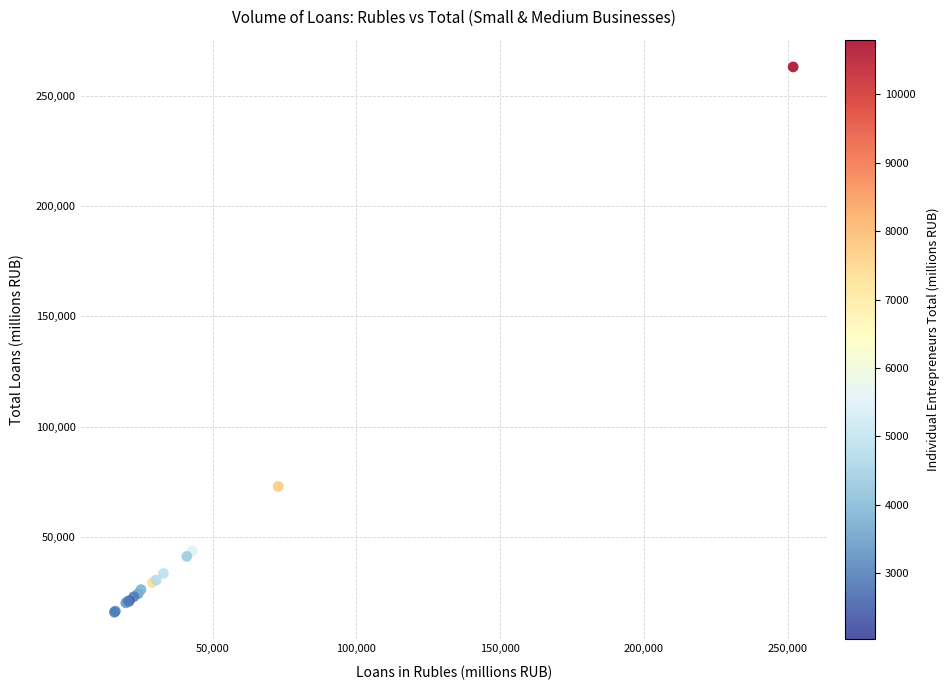

What Y value in the scatter plot is closest to 139533?

72907